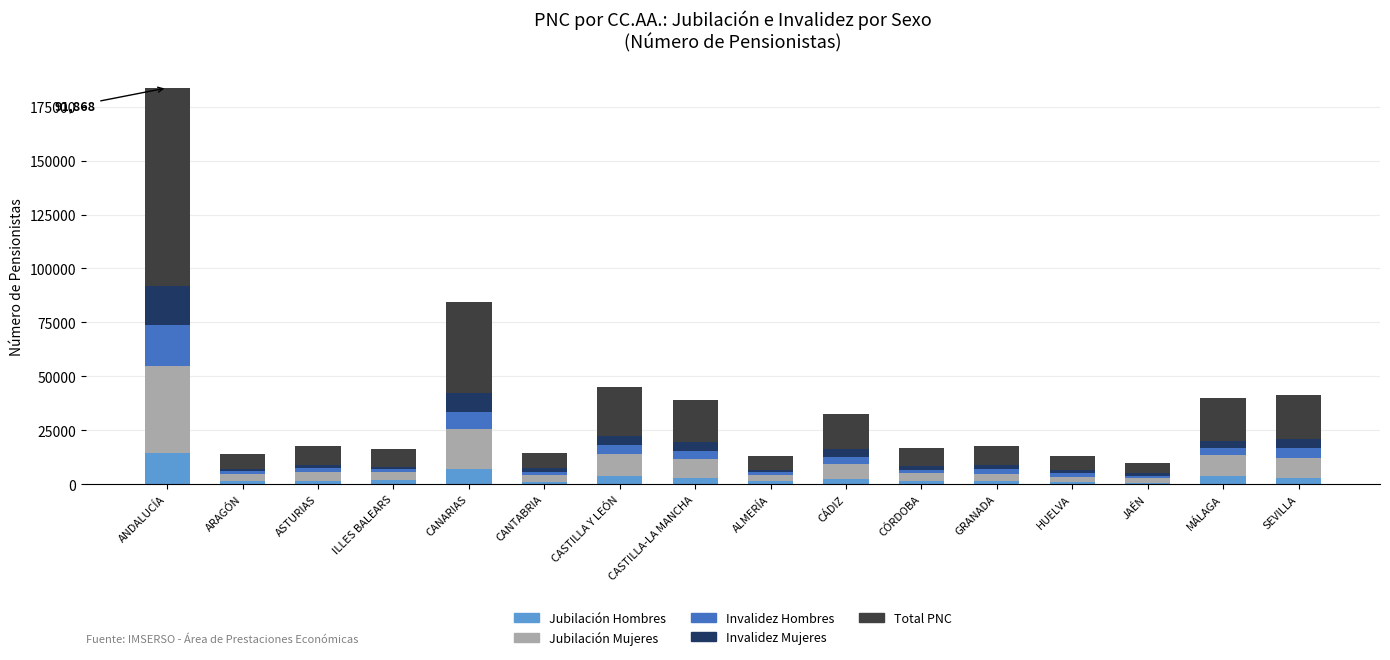

At which category is the sum across all series the highest?

ANDALUCÍA